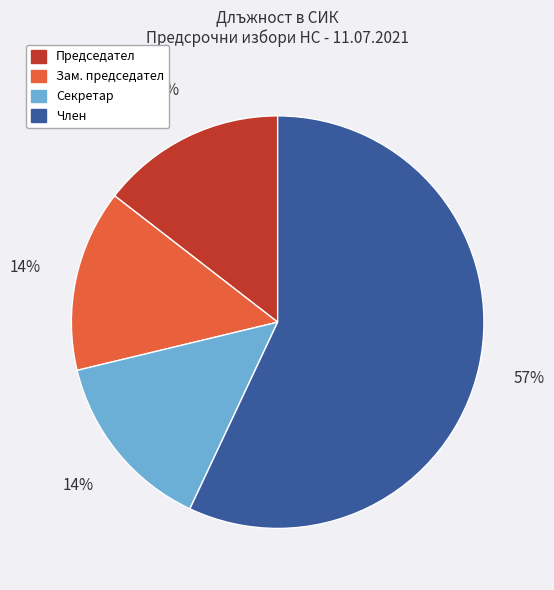

True or false: Секретар accounts for 9% of the total.

False